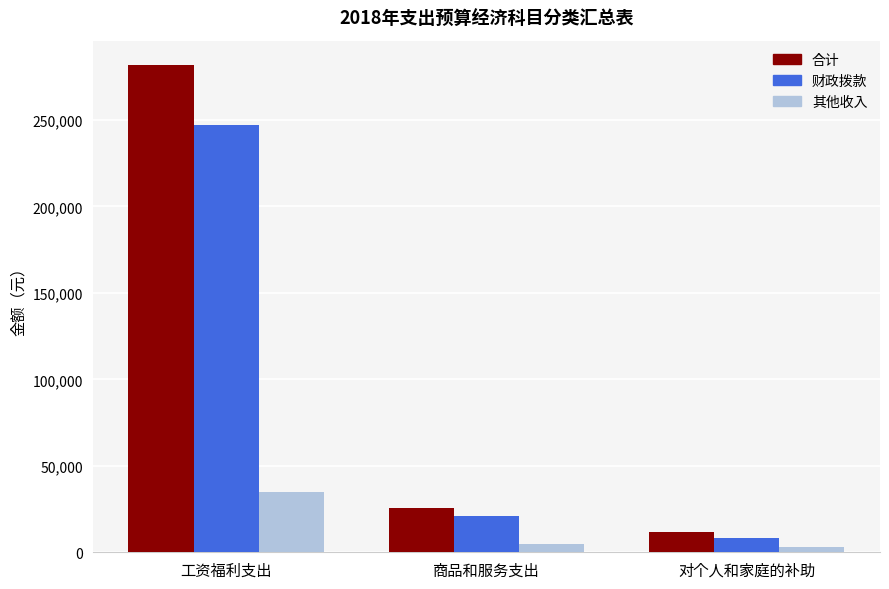

Where is 其他收入 nearest to the value 18909?

商品和服务支出